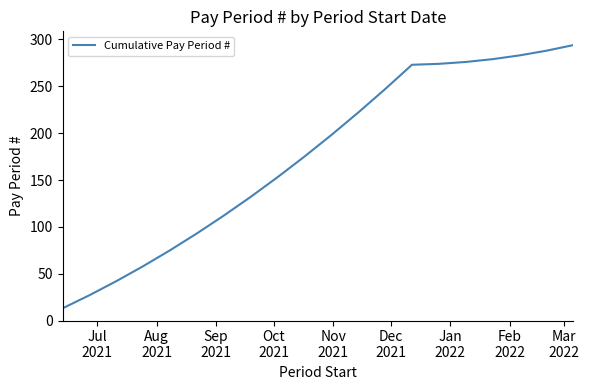

What is the difference between the maximum and minimum values?

281